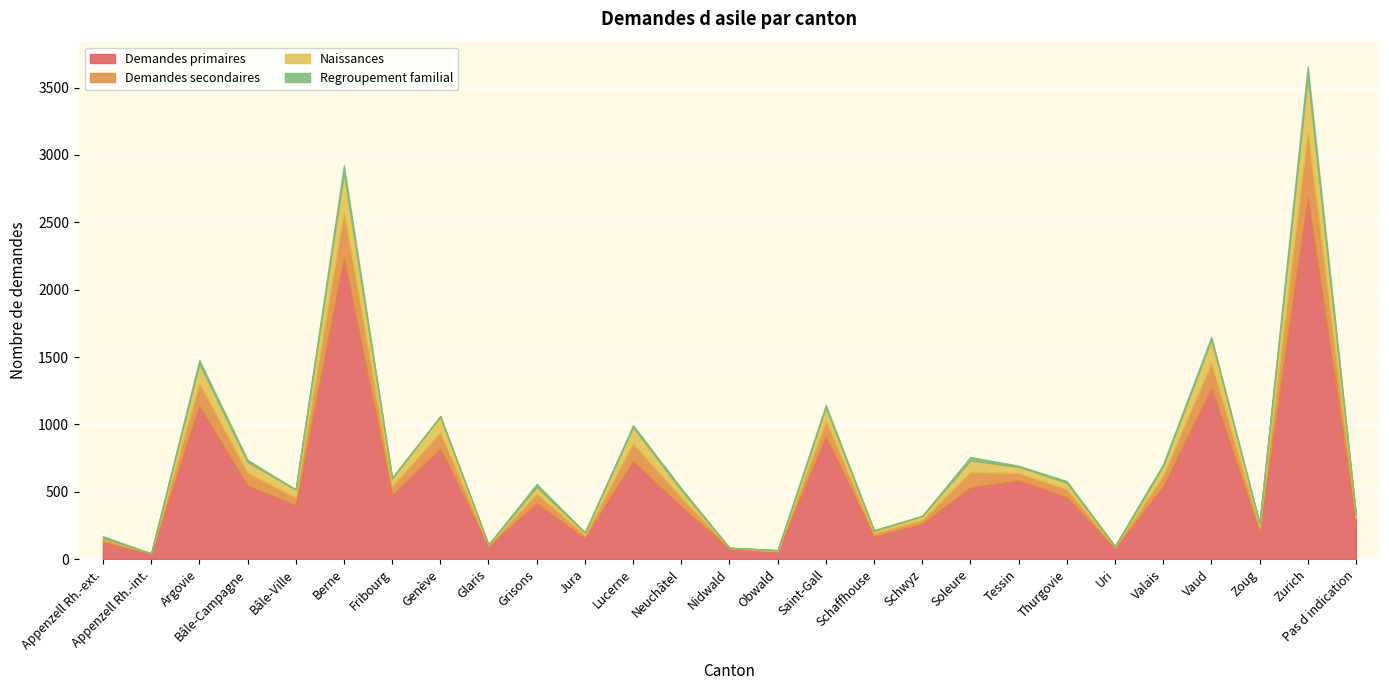

True or false: Demandes secondaires and Regroupement familial intersect in this chart.

False